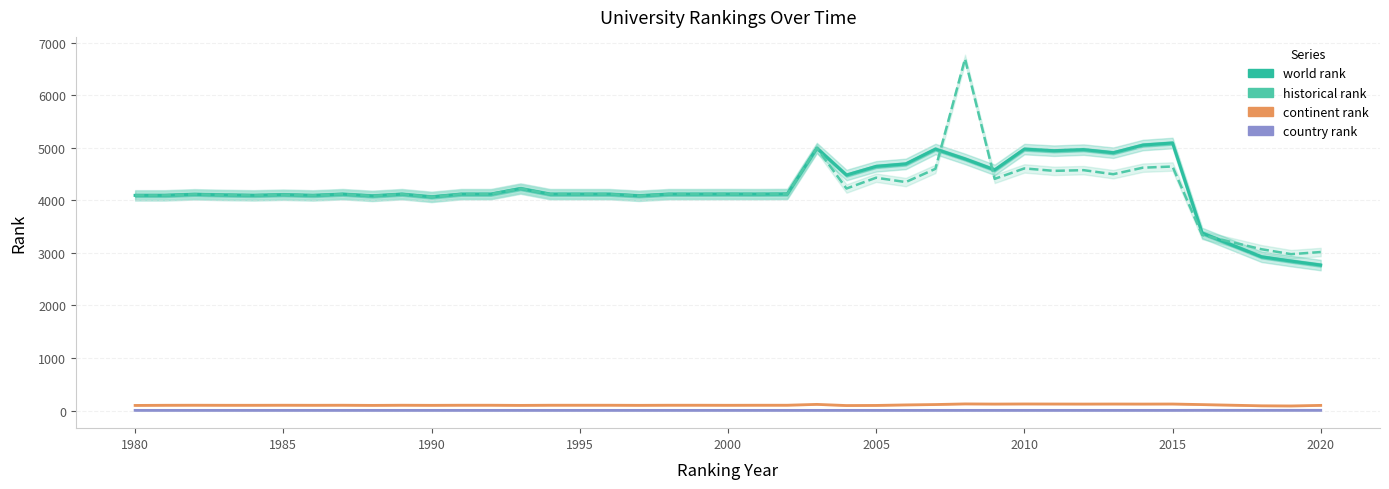

Is it true that country rank equals 4.6 at 1995?

False